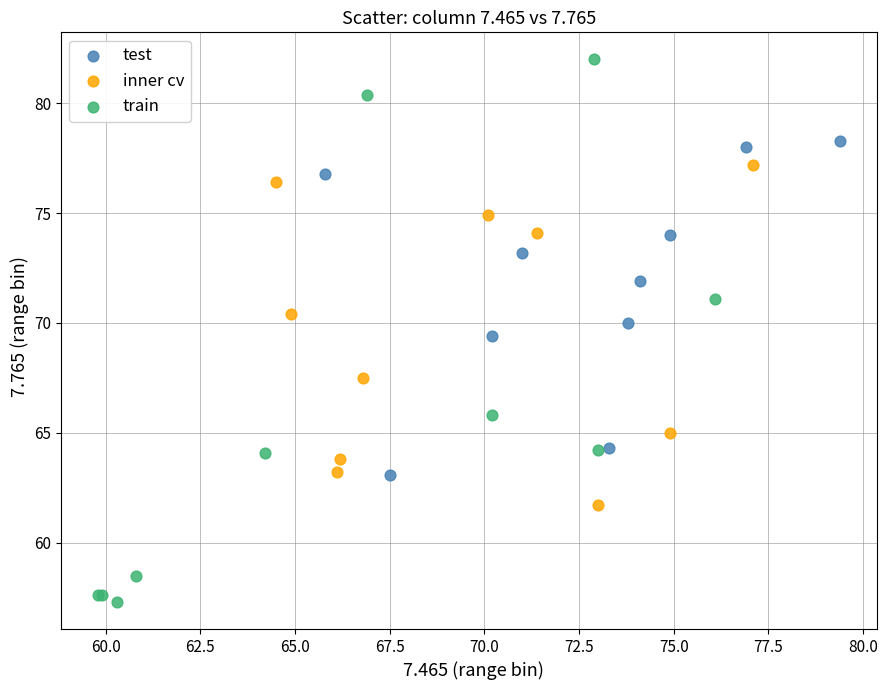

Which series has the widest spread of Y values?

train